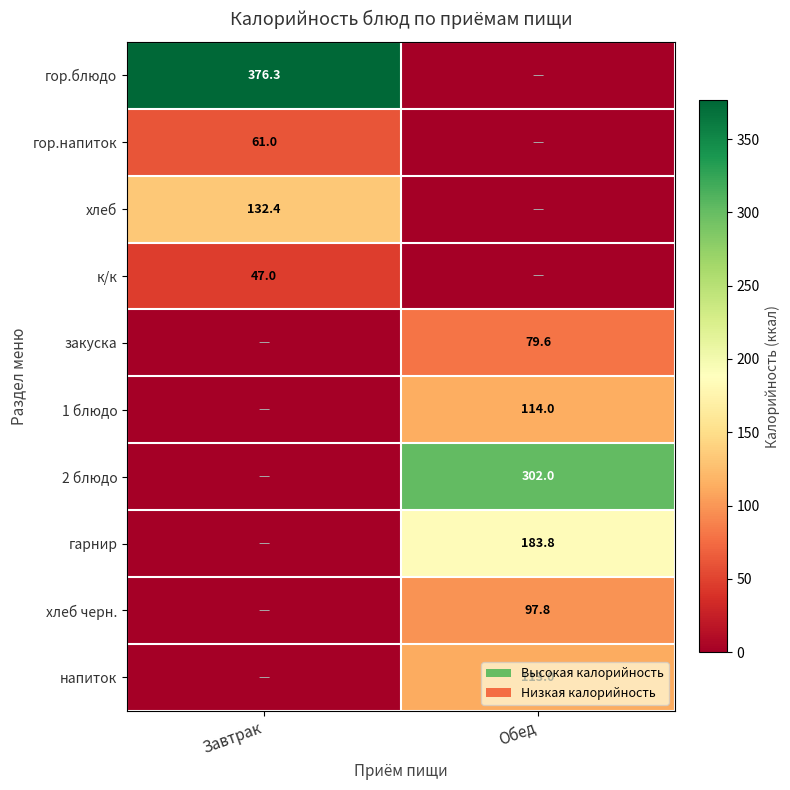

Is it true that гарнир equals 98.0 at Обед?

False